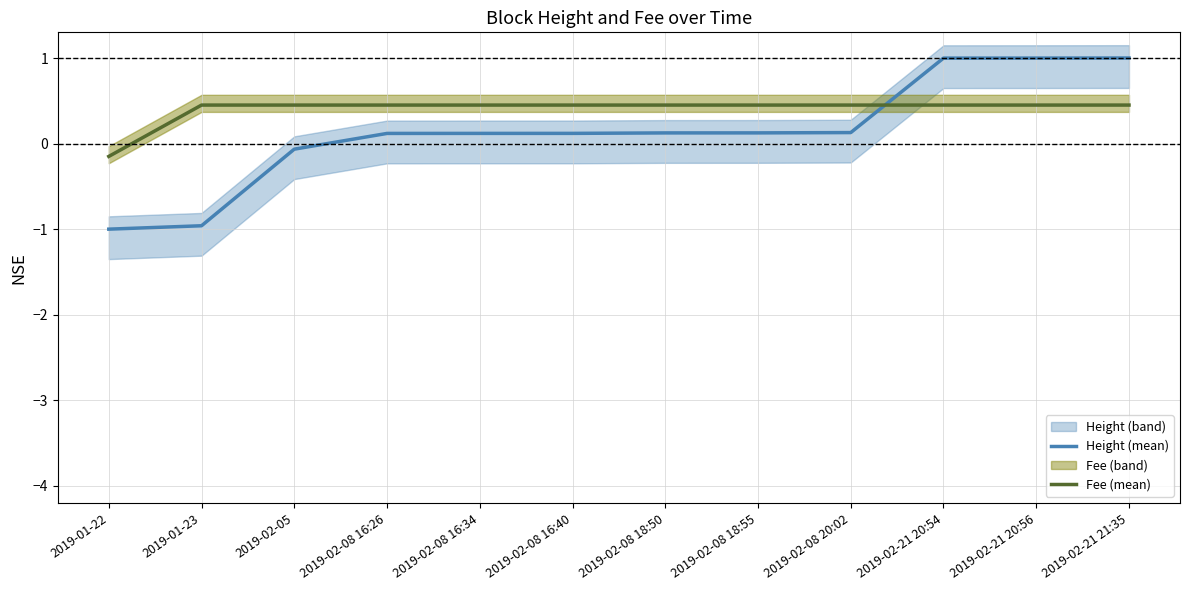

What is the value of the Fee (mean) point at the 7th from the left?

0.4